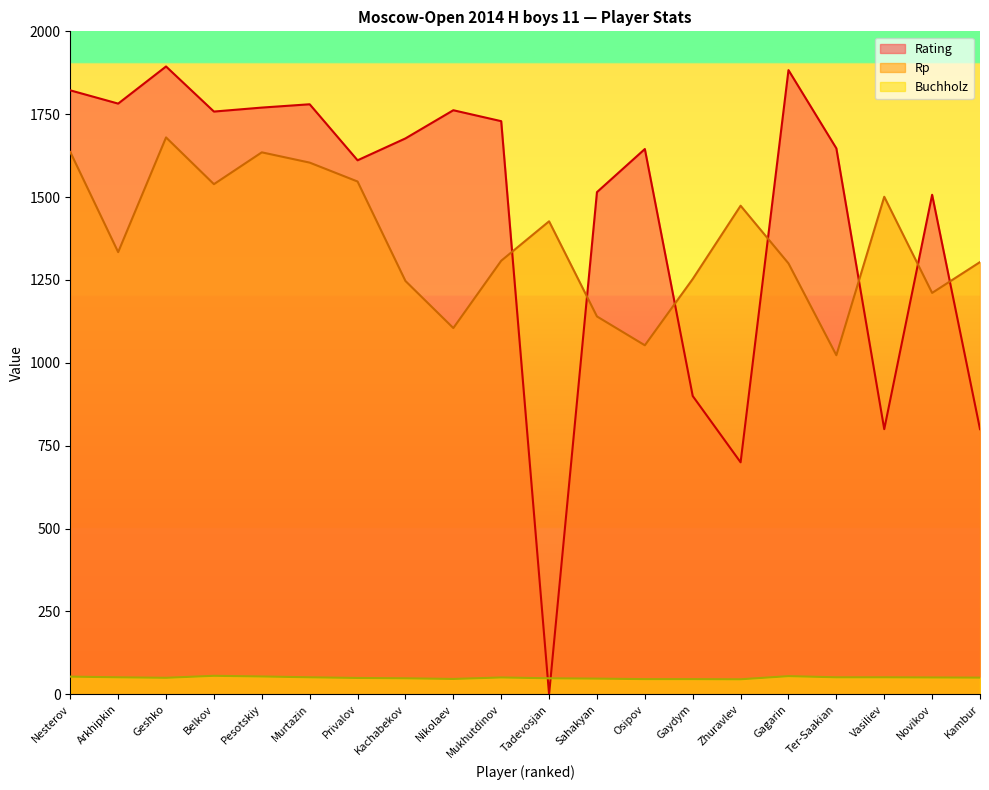

The Rp series shows 1794.8 at Kachabekov. True or false?

False